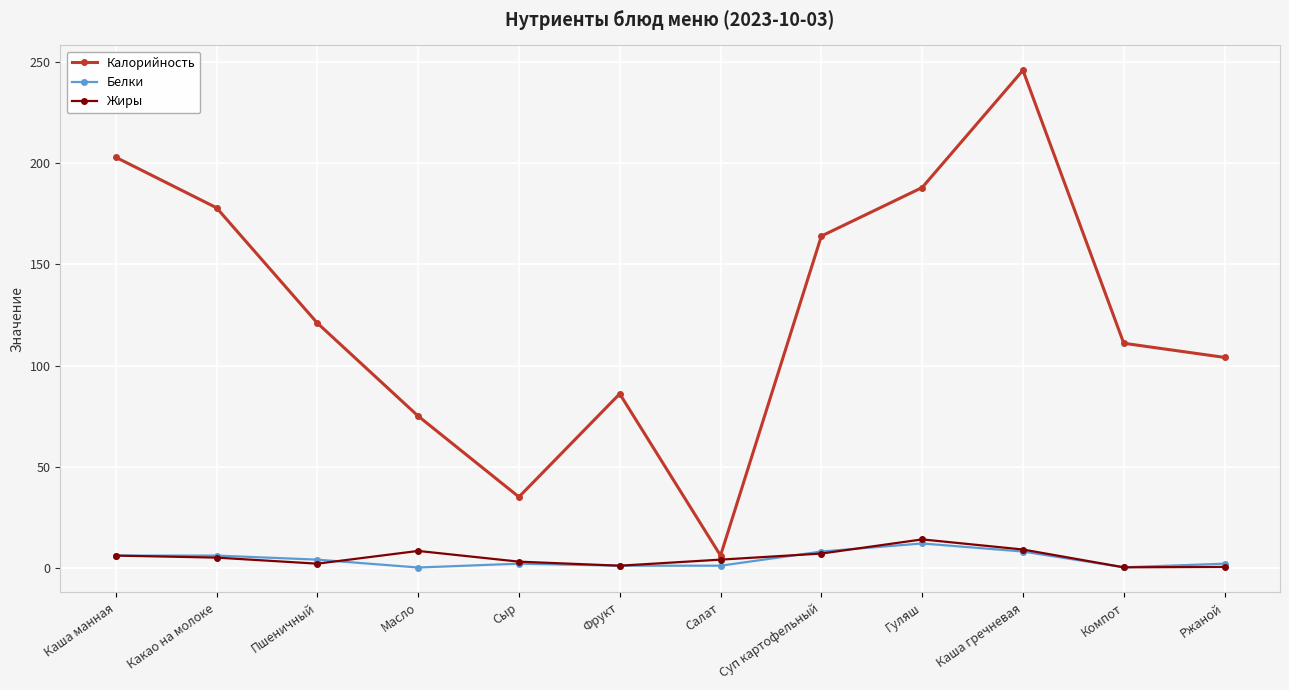

Between Суп картофельный and Гуляш, which series saw the biggest shift?

Калорийность